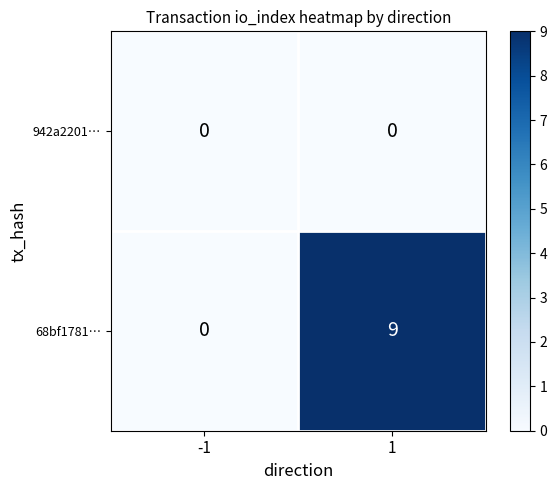

The 68bf1781… series shows 16 at 1. True or false?

False